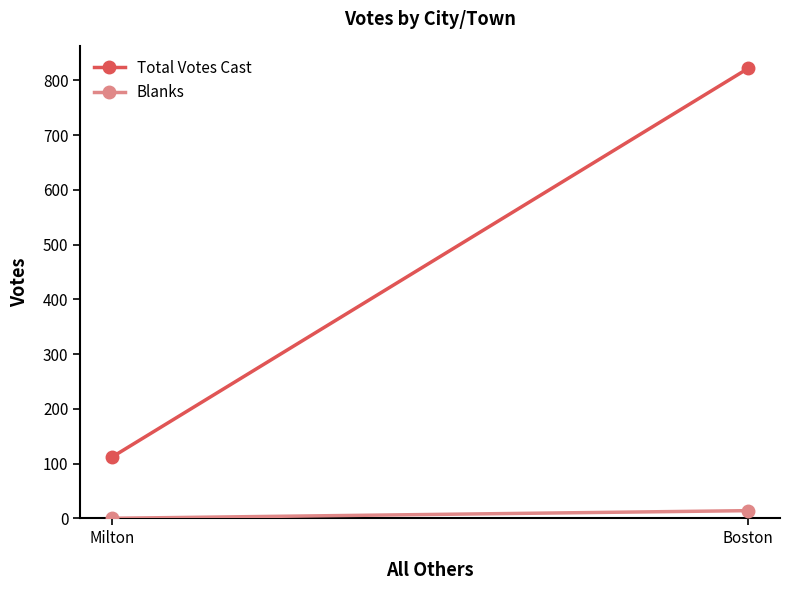

What is the sum of all Total Votes Cast values?

934